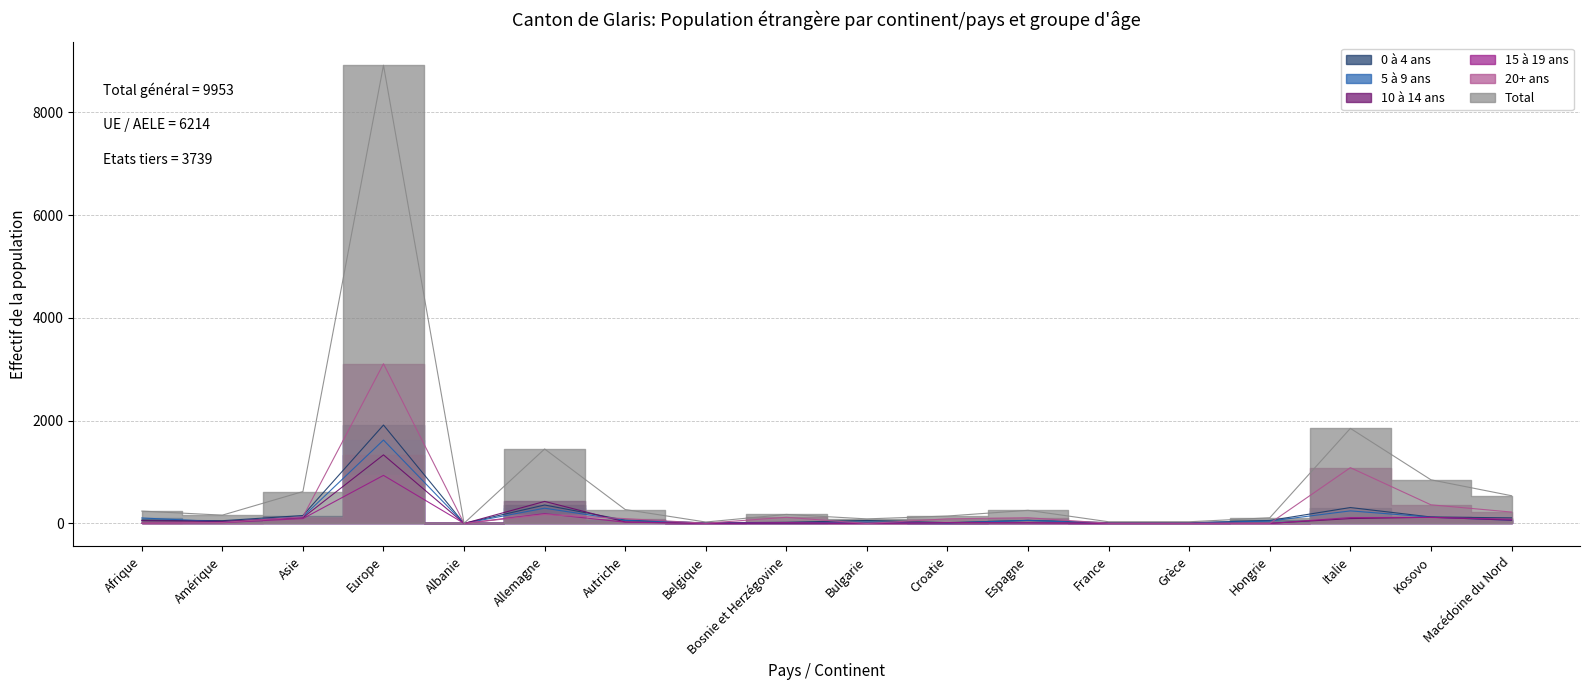

Reading left to right, transcribe all the data shown in this chart.

0 à 4 ans: 67	54	155	1916	1	359	64	10	23	58	16	60	16	15	58	310	126	109
5 à 9 ans: 107	33	130	1624	1	297	59	10	10	28	9	59	6	10	47	245	123	63
10 à 14 ans: 55	40	112	1335	0	429	29	2	6	2	13	13	5	3	3	95	121	64
15 à 19 ans: 6	15	95	936	1	191	25	1	17	1	17	13	1	0	0	115	117	82
20+ ans: 6	20	129	3109	1	174	94	5	120	0	90	111	5	5	3	1086	363	222
Total: 241	162	621	8920	4	1450	271	28	176	89	145	256	33	33	111	1851	850	540